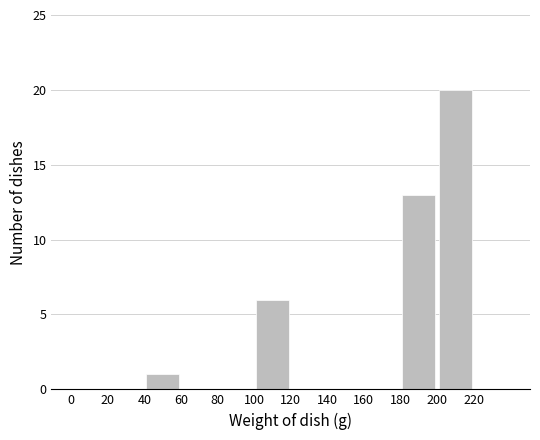

How tall is the bar that spans 40 to 60 on the x-axis? The values are not printed on the chart, so give them approximately, as read against the axis.

1